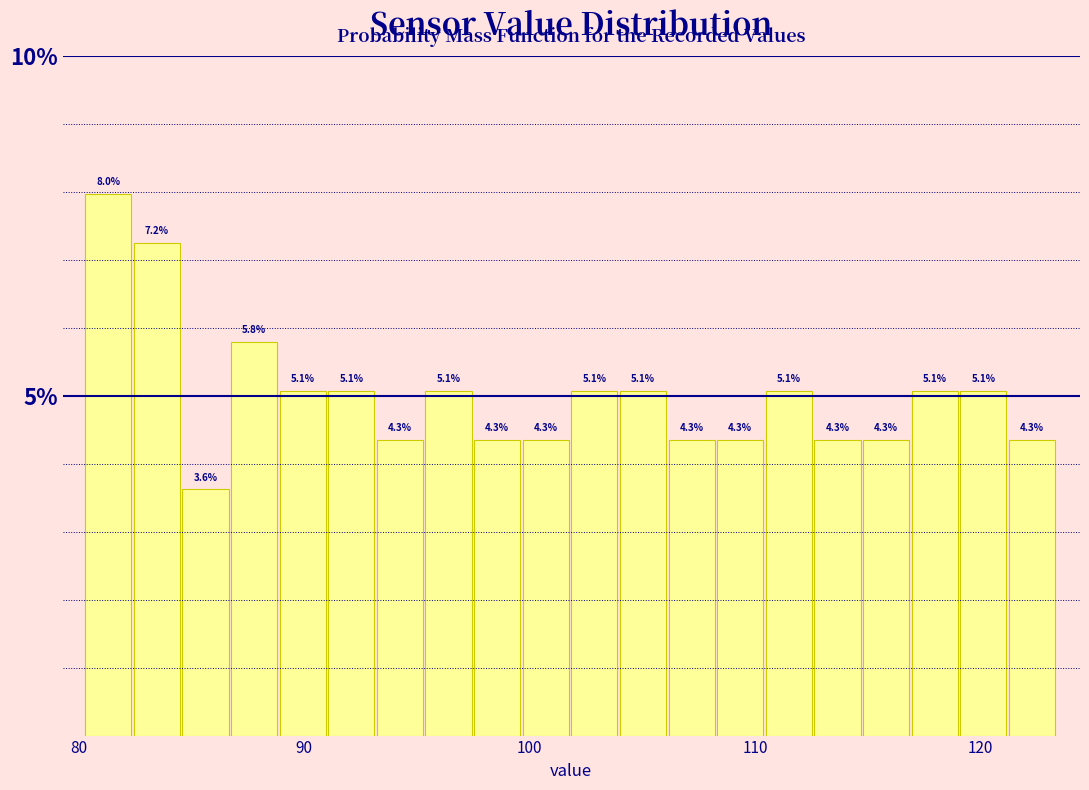

Around what value on the x-axis is the tallest bar? Give the approximate position of its centre, as read against the axis.

81